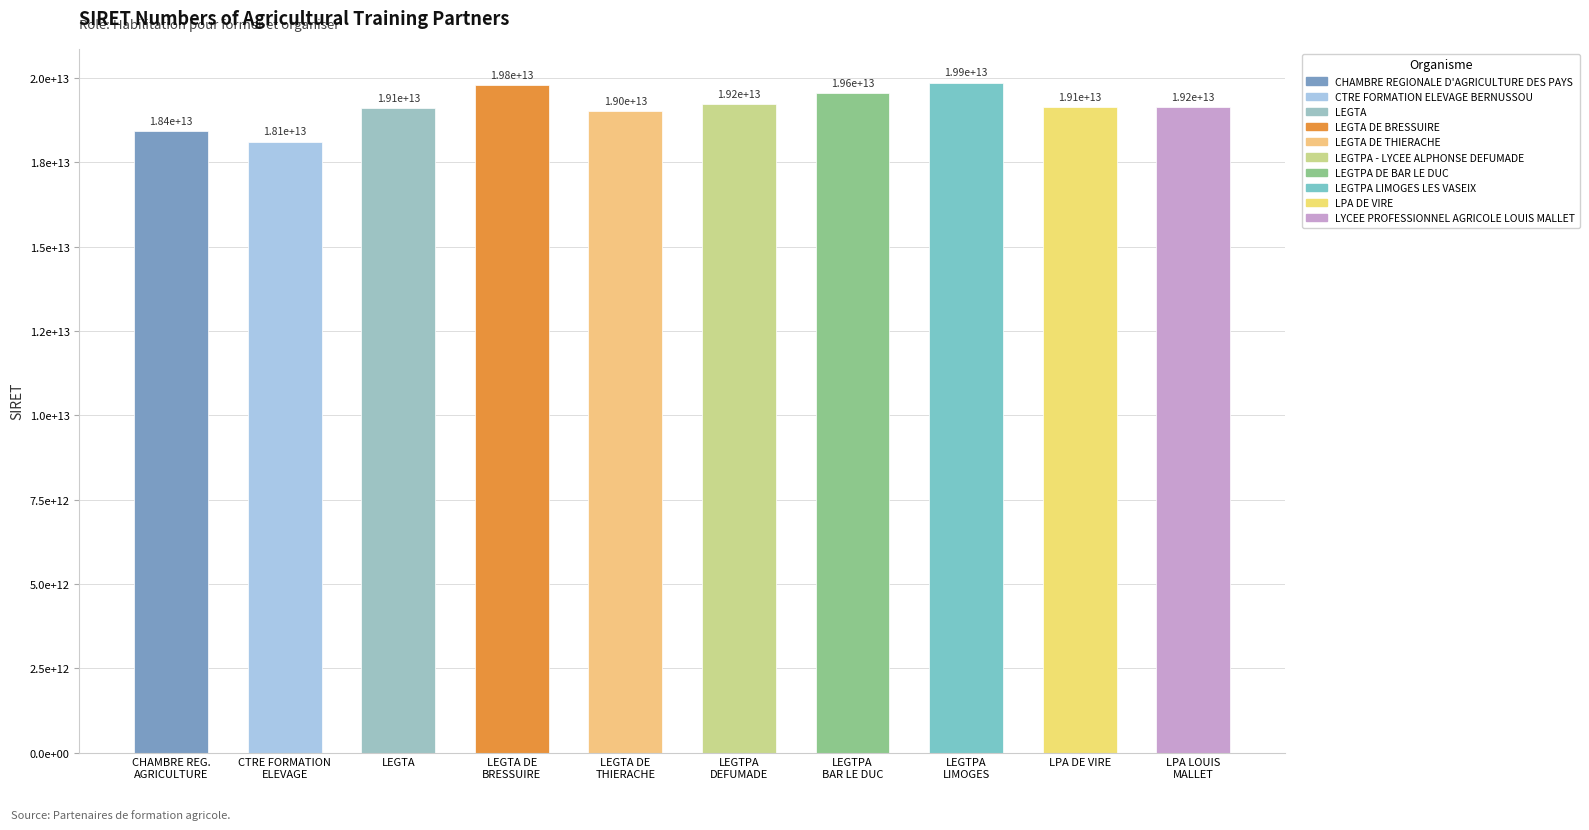

Reading left to right, list all the values displayed in this chart.

18440135400057	18120002300024	19120937800014	19790706600017	19021522800015	19230030900015	19550752000011	19870581600017	19141421800013	19150599900026